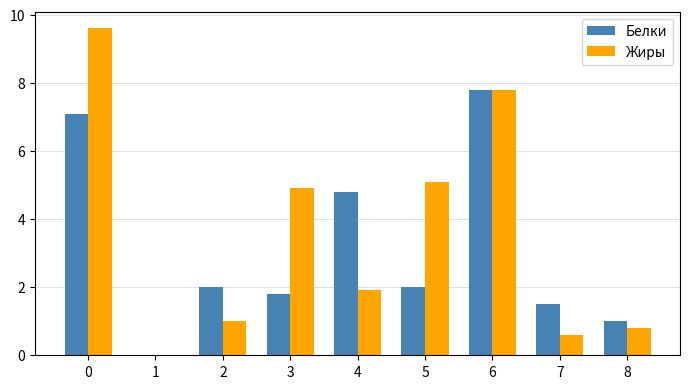

Count the number of data series in this chart.

2